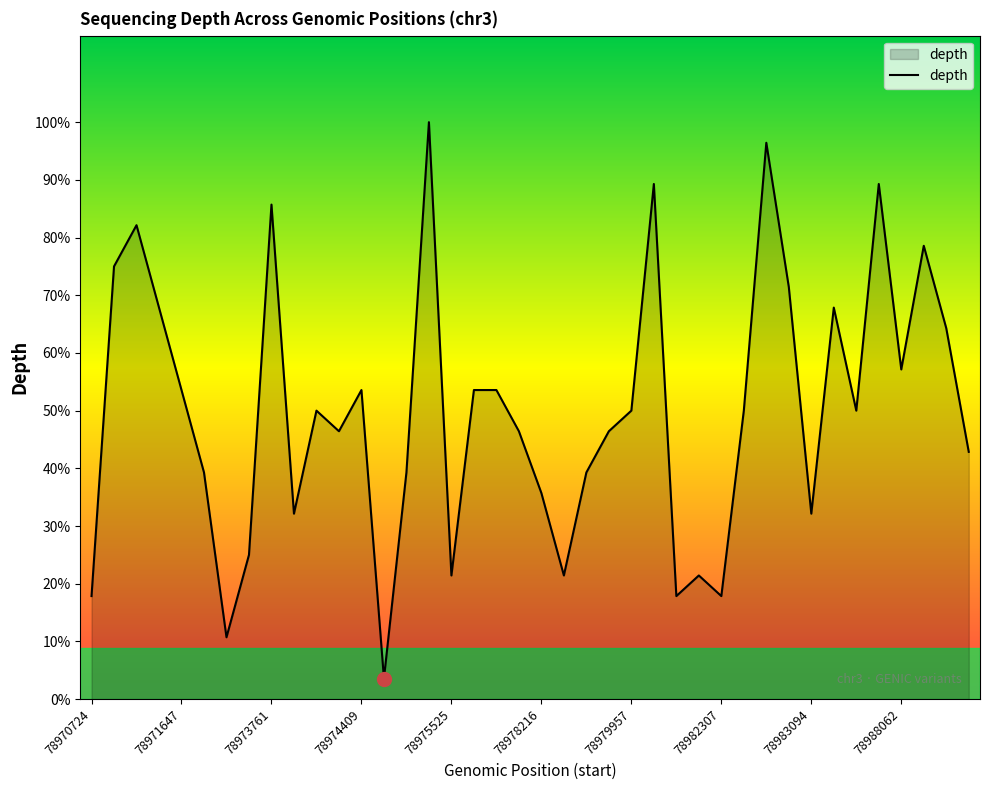

Rank the categories by value from highest to lowest.

78975313, 78982634, 78980455, 78986993, 78973761, 78971019, 78989904, 78970966, 78983052, 78971151, 78984695, 78990690, 78988062, 78971647, 78974409, 78977550, 78977741, 78974500, 78979957, 78982573, 78984735, 78974513, 78978209, 78978919, 78990718, 78972398, 78975147, 78978894, 78978216, 78974378, 78983094, 78972930, 78975525, 78978865, 78982293, 78970724, 78981285, 78982307, 78972780, 78975001